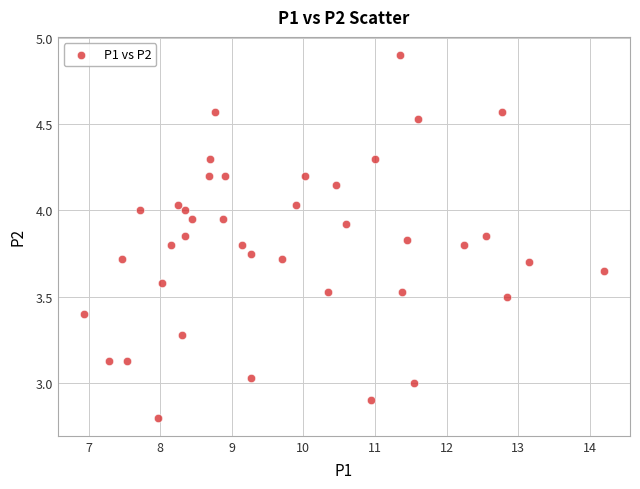

What is the range of Y values (max minus min)?

2.1